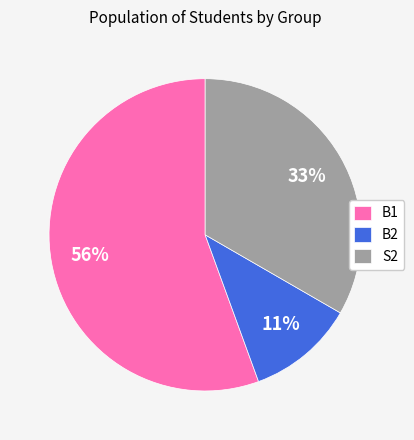

To the nearest percent, what is the average slice percentage?

33%